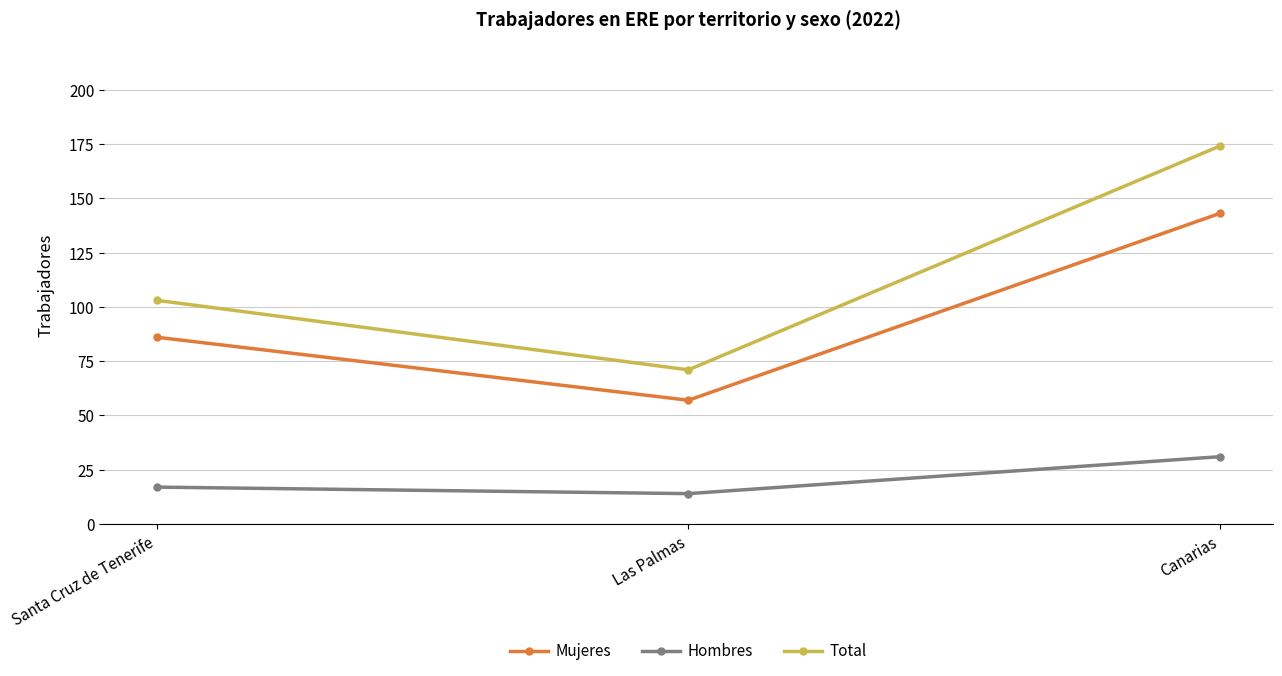

What position from the right is Las Palmas?

2